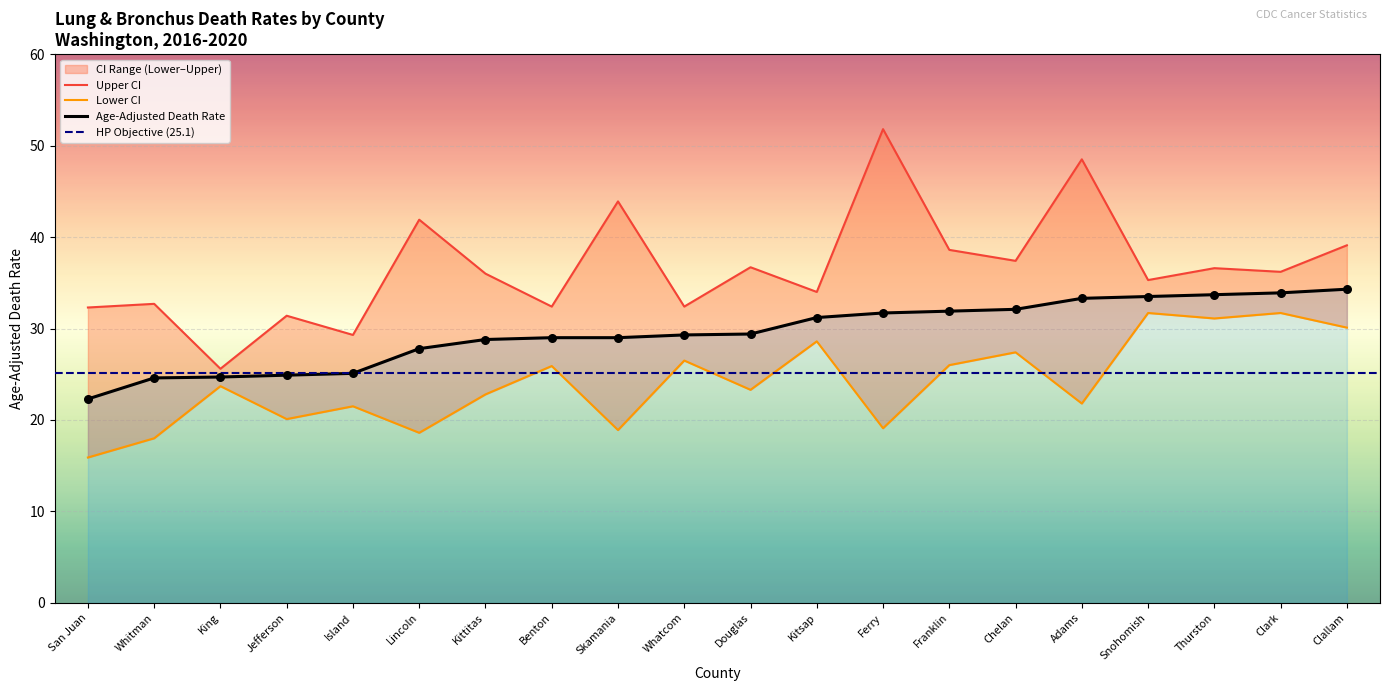

Which series reaches the maximum Y coordinate?

Upper CI